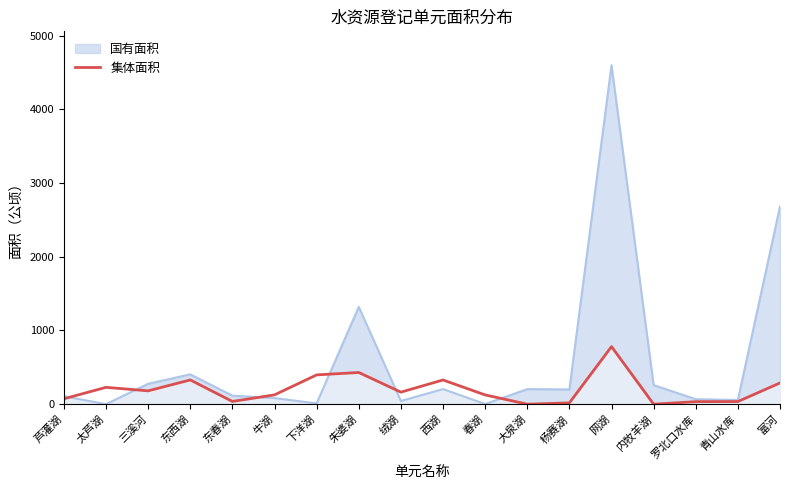

Which category has the highest value across all series?

网湖